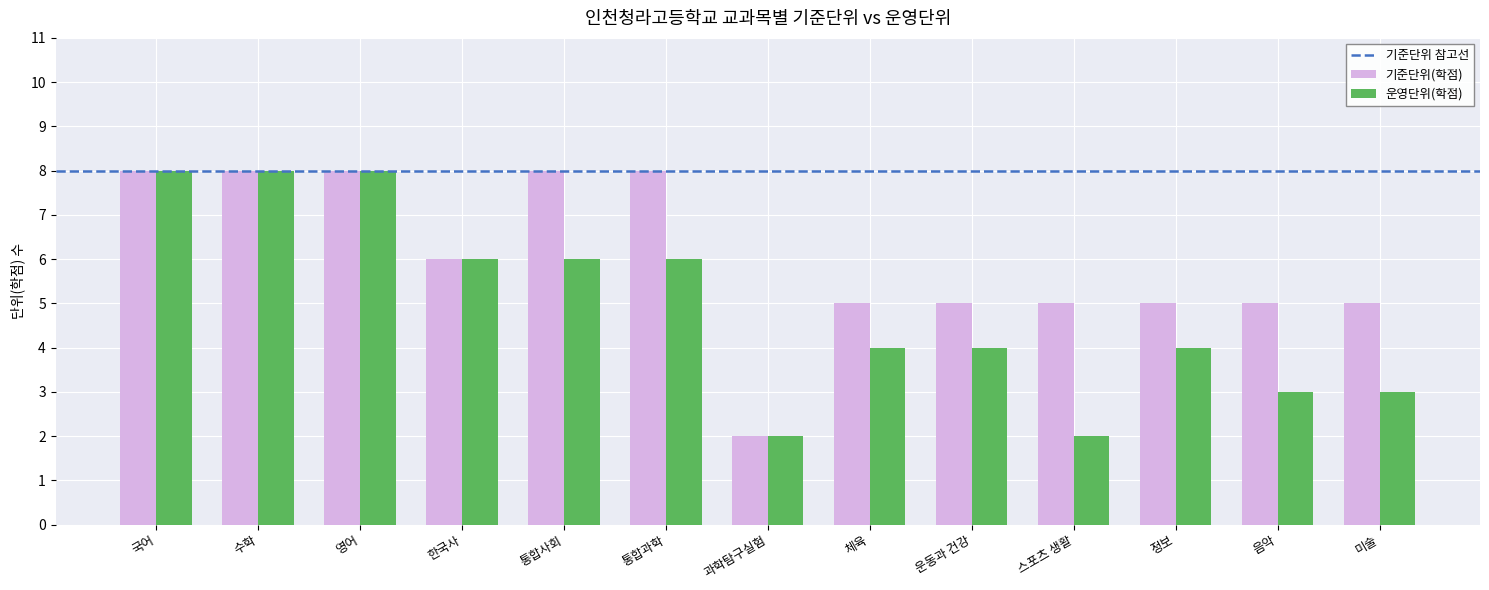

Which series changed the most between 한국사 and 미술?

운영단위(학점)